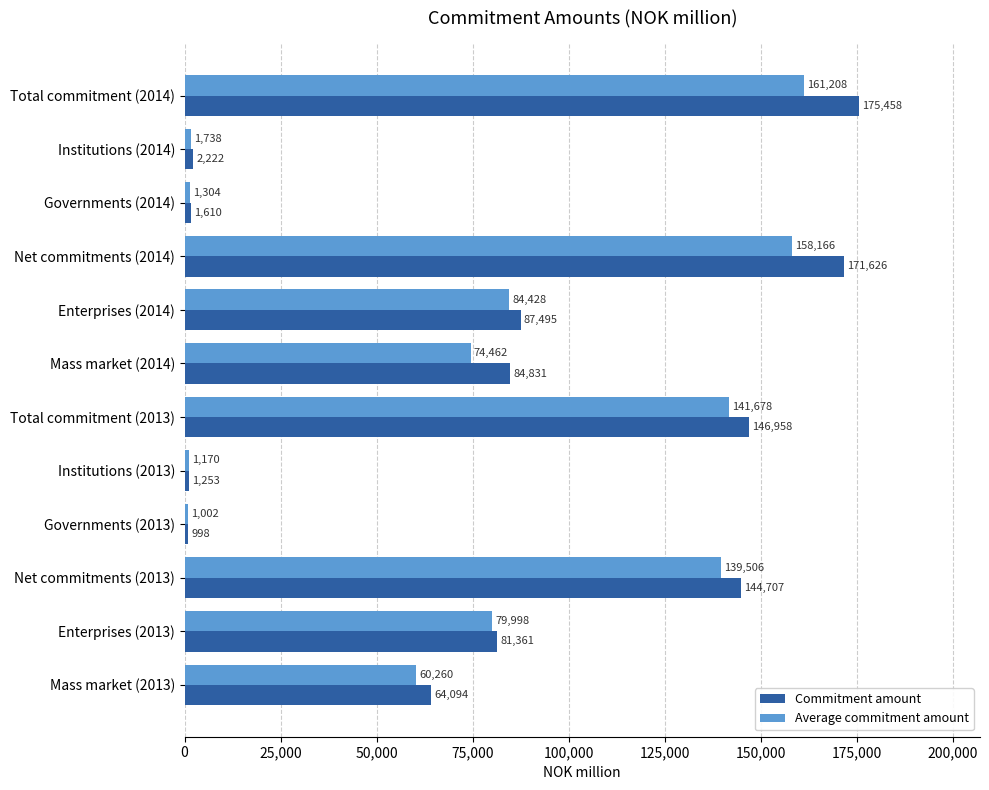

What are all the series names shown in the legend?

Commitment amount, Average commitment amount